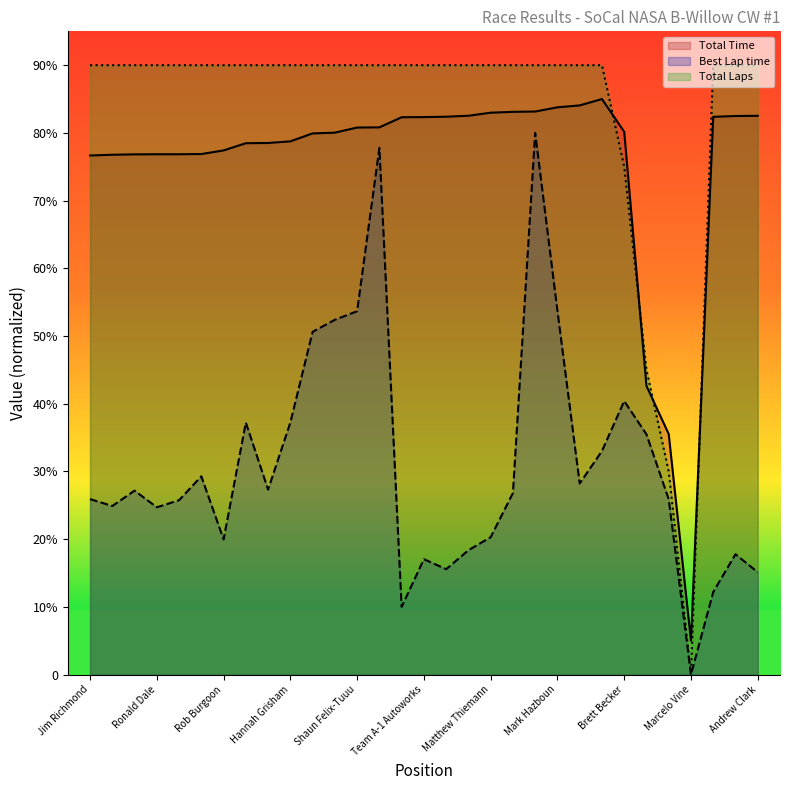

What is the difference between the maximum and minimum values in the Total Time series?

800.0